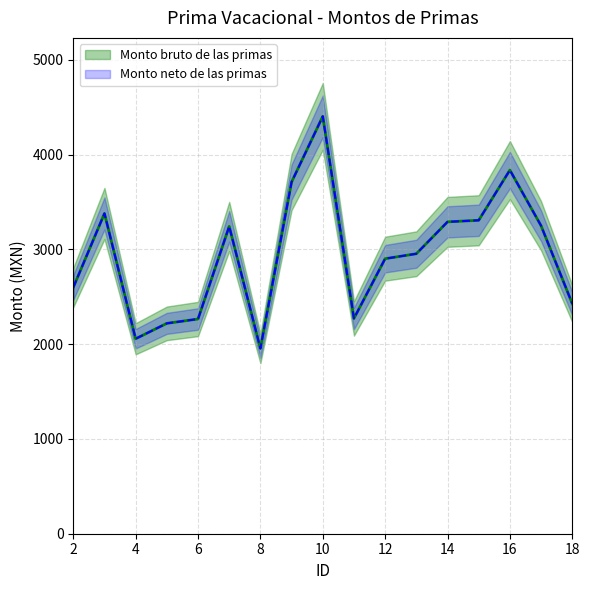

Which series has the largest range (max minus min)?

Monto bruto de las primas